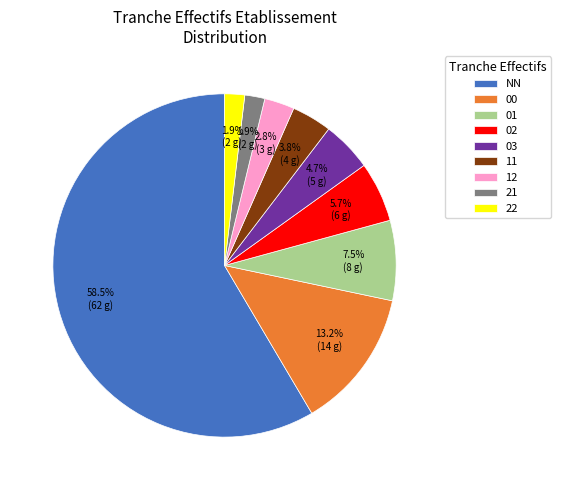

Is the sum of 03 and 22 greater than half?

No